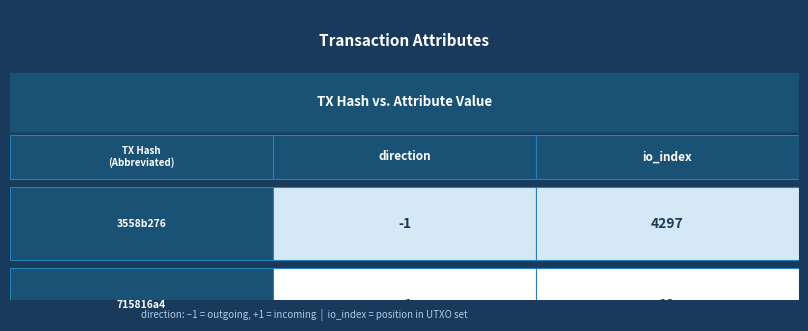

Between direction and io_index, which is larger?

io_index